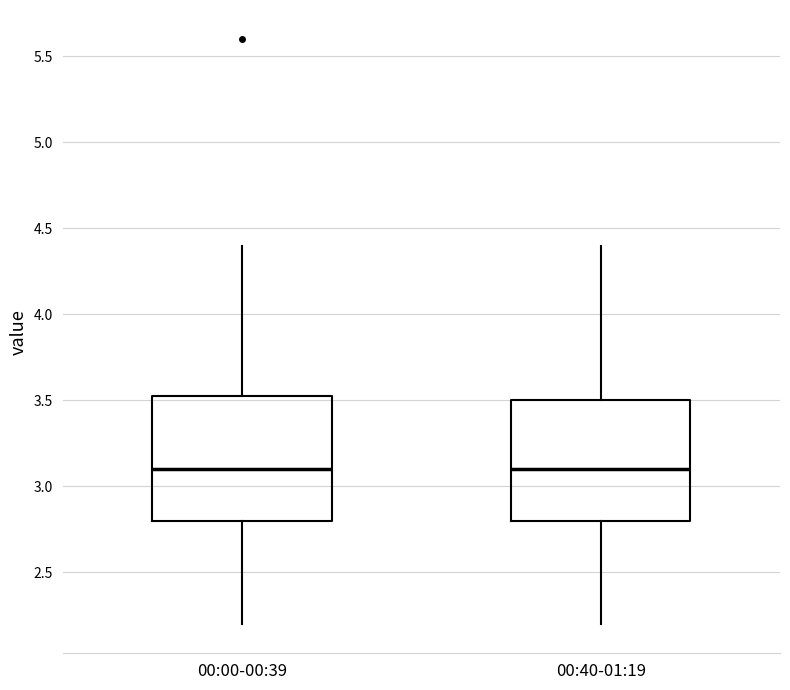

Reading left to right, transcribe this box plot: for each box, give where its median line is, the range the box spans, and where its two whiskers end, as read against the y-axis. The values are not printed on the chart, so give them approximately, as read against the axis.

00:00-00:39: median 3.10, box 2.80 to 3.55, whiskers 2.20 to 4.40
00:40-01:19: median 3.10, box 2.80 to 3.50, whiskers 2.20 to 4.40